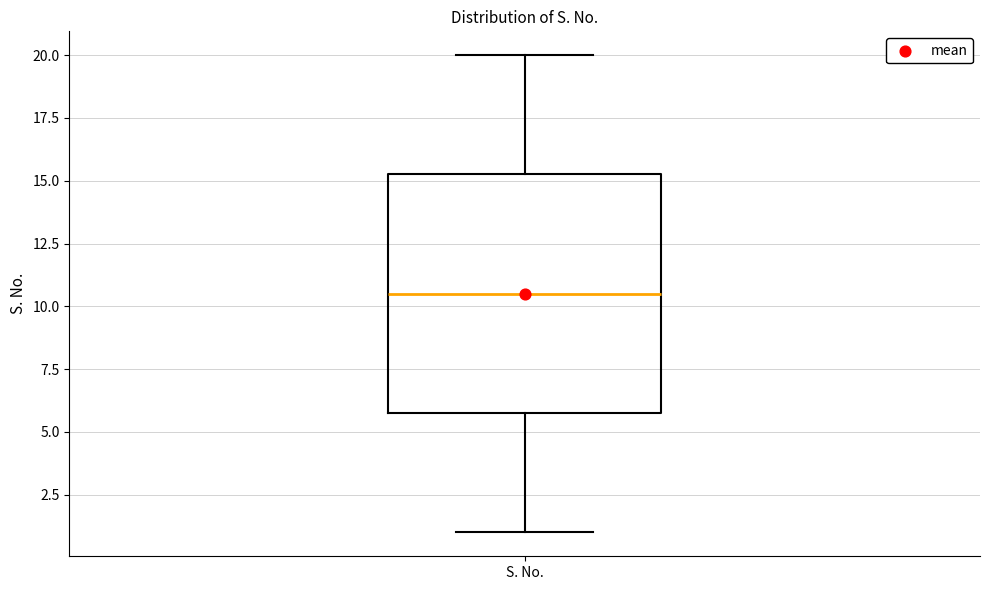

Transcribe this box plot: give where the median line is, the range the box spans, and where the two whiskers end, as read against the y-axis. The values are not printed on the chart, so give them approximately, as read against the axis.

median 10.5, box 6.0 to 15.5, whiskers 1.0 to 20.0